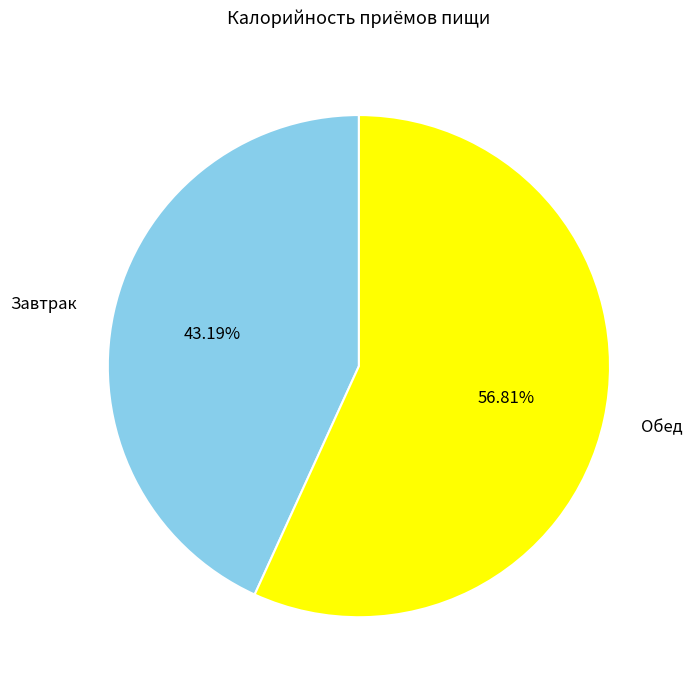

Which slice represents more than half of the pie?

Обед